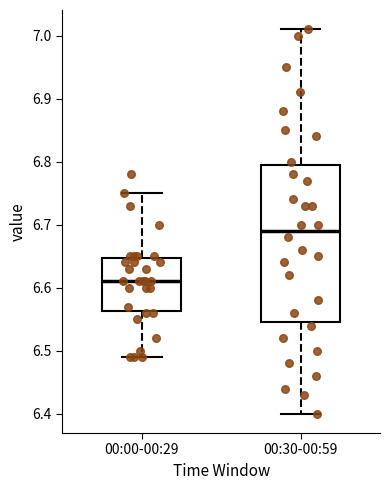

Which box's median line is the lowest?

00:00-00:29